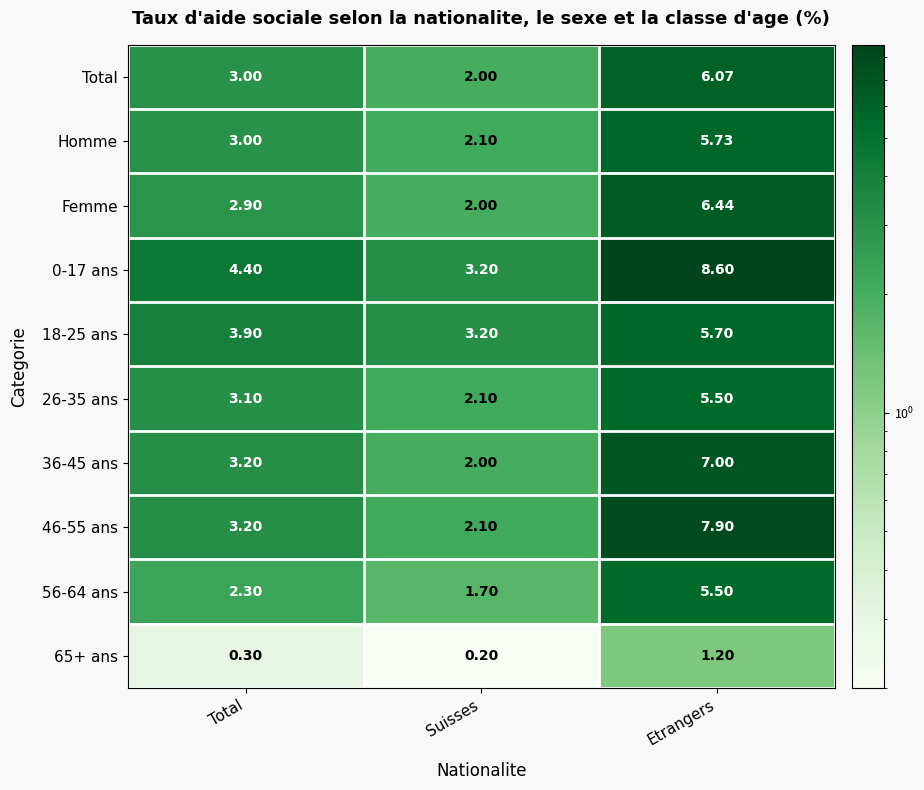

How many values in the 46-55 ans series exceed 3?

2